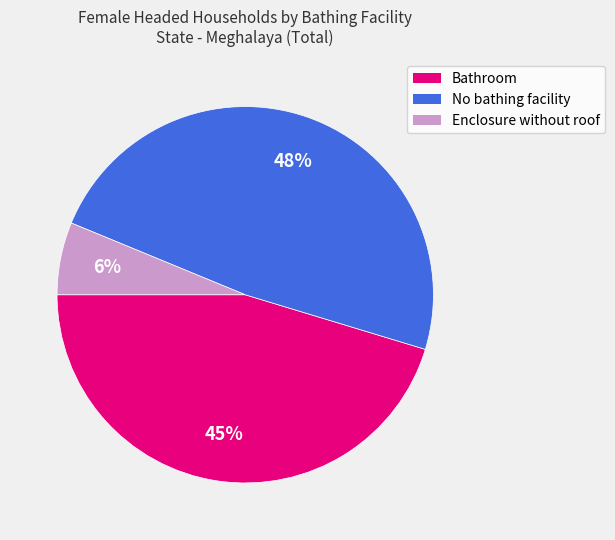

To the nearest percent, what portion does Bathroom represent?

45%